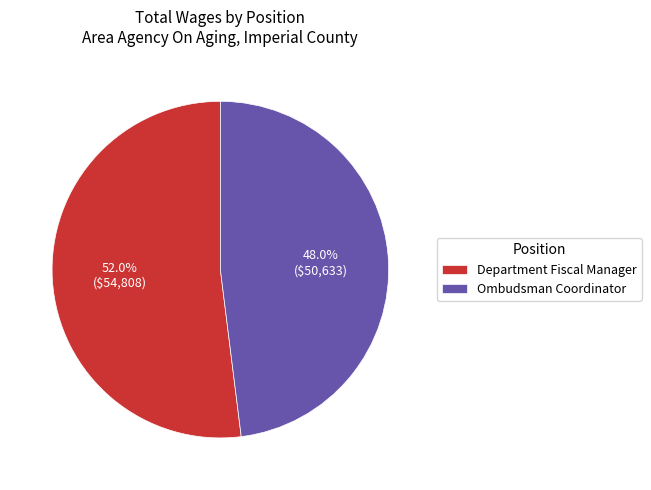

To the nearest percent, what percentage of the pie is Department Fiscal Manager?

52%